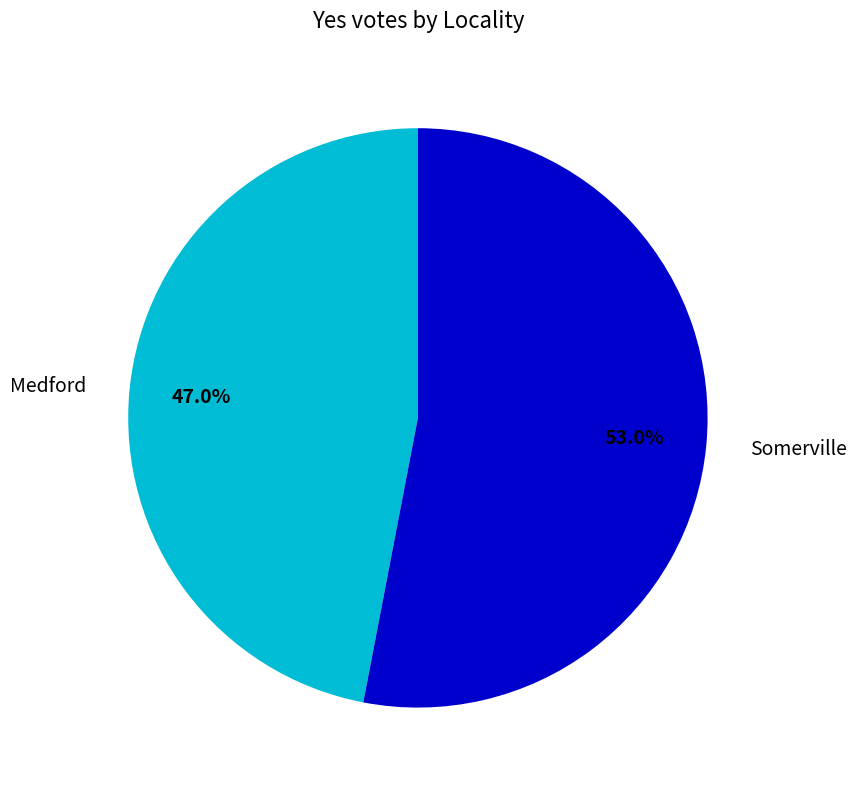

Count the number of slices in the pie.

2